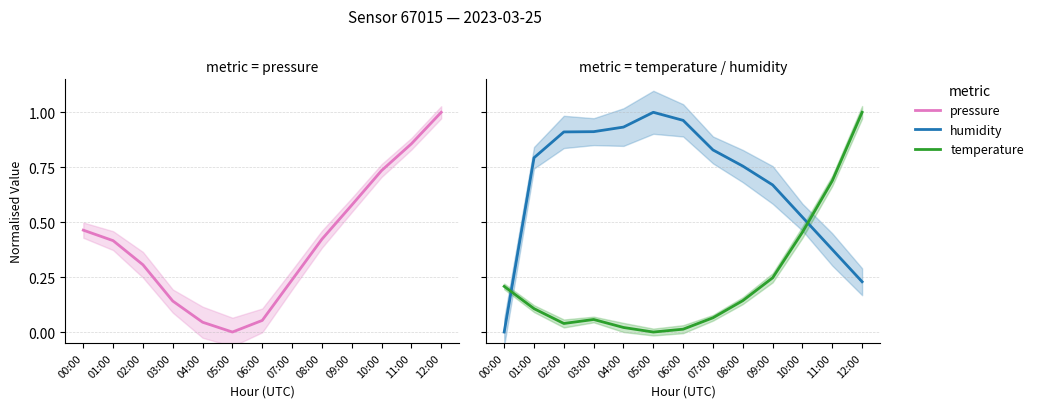

At which label does temperature reach its minimum?

05:00